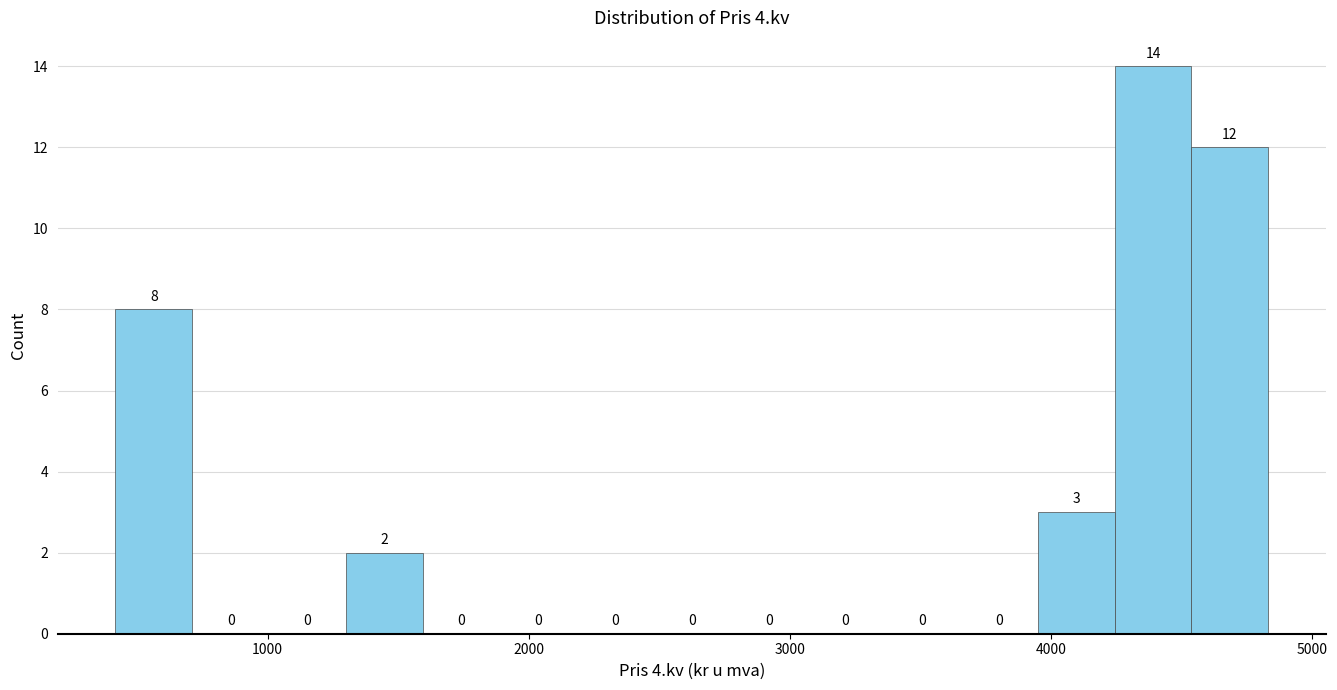

Around what value on the x-axis is the tallest bar? Give the approximate position of its centre, as read against the axis.

4400